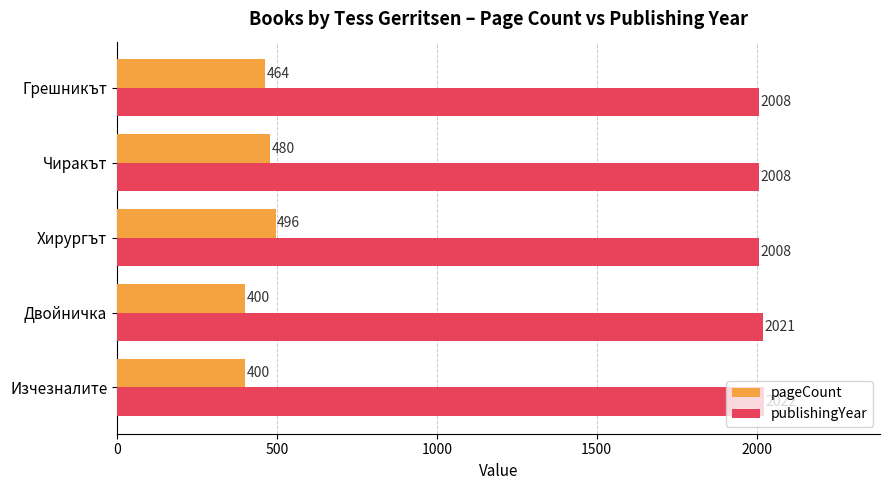

Which series has the widest spread of values?

pageCount